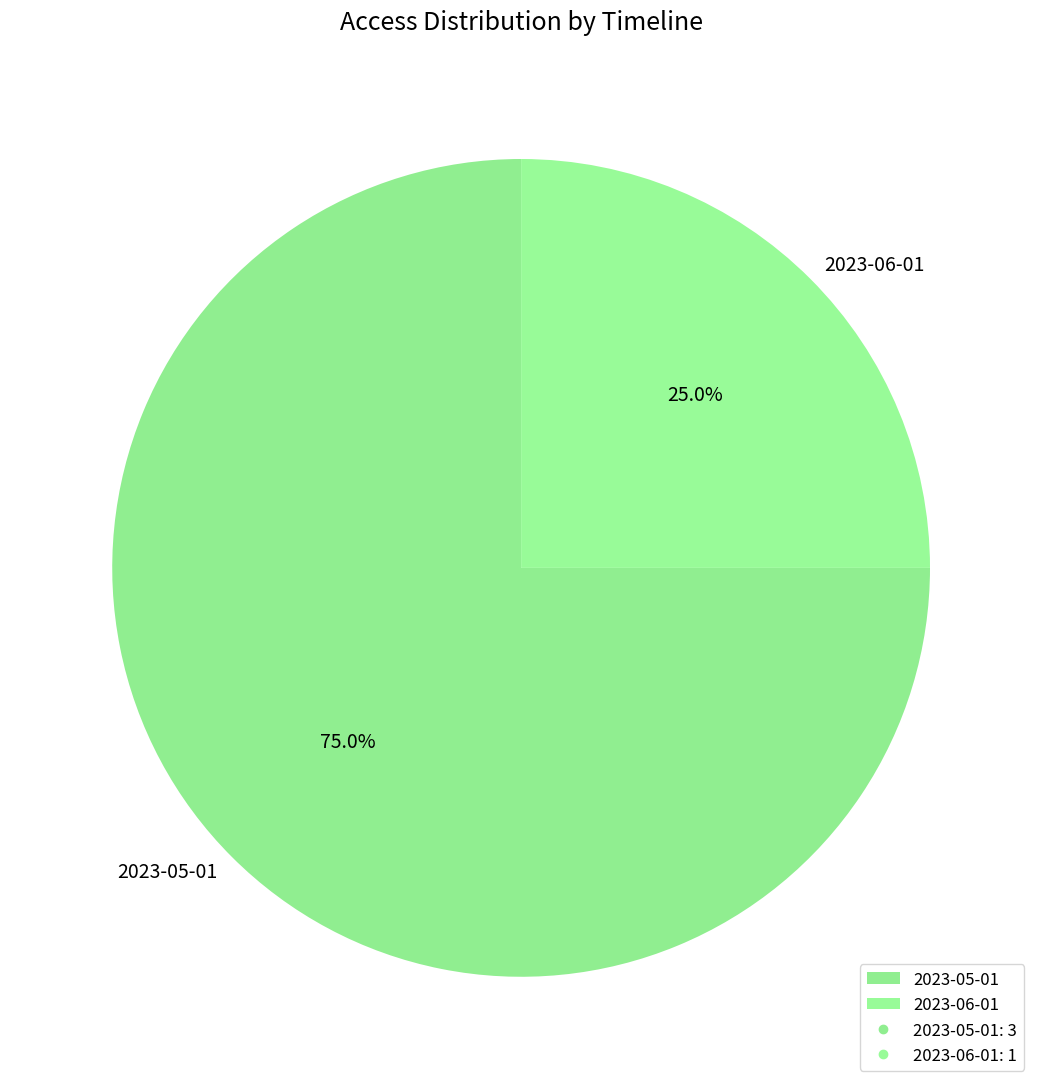

To the nearest percent, what is the average slice percentage?

50%